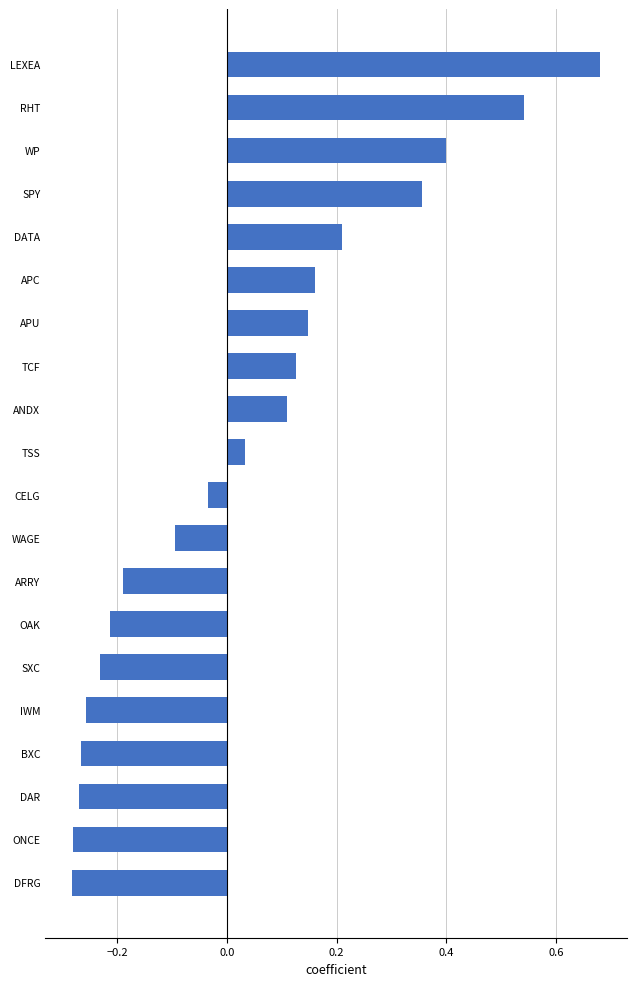

How many data points does each series have?

20